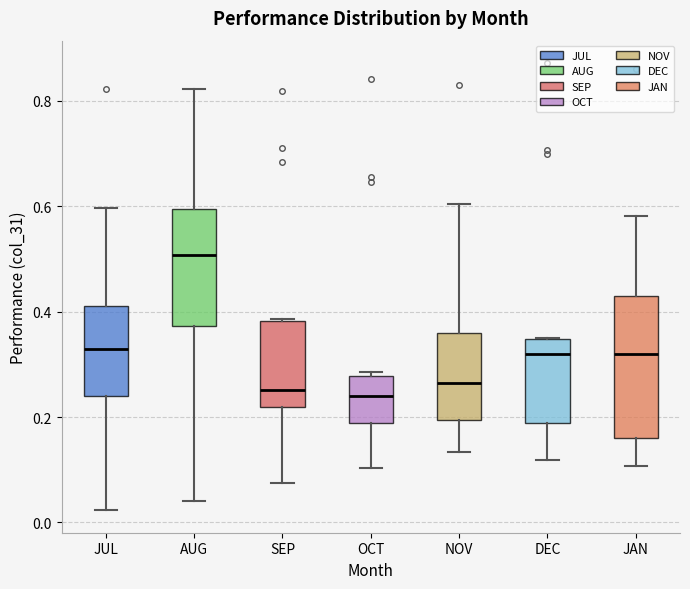

Reading left to right, read every box against the y-axis: the position of its median line, the range the box covers, and the ends of its whiskers. The values are not printed on the chart, so give them approximately, as read against the axis.

JUL: median 0.32, box 0.24 to 0.42, whiskers 0.02 to 0.60
AUG: median 0.50, box 0.38 to 0.60, whiskers 0.04 to 0.82
SEP: median 0.26, box 0.22 to 0.38, whiskers 0.08 to 0.38
OCT: median 0.24, box 0.18 to 0.28, whiskers 0.10 to 0.28 (just above the box's upper edge)
NOV: median 0.26, box 0.20 to 0.36, whiskers 0.14 to 0.60
DEC: median 0.32, box 0.18 to 0.34, whiskers 0.12 to 0.36
JAN: median 0.32, box 0.16 to 0.44, whiskers 0.10 to 0.58